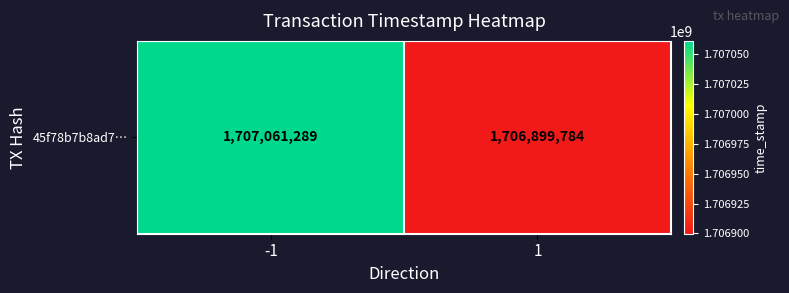

What is the sum of the values at -1 and 1?

3413961073